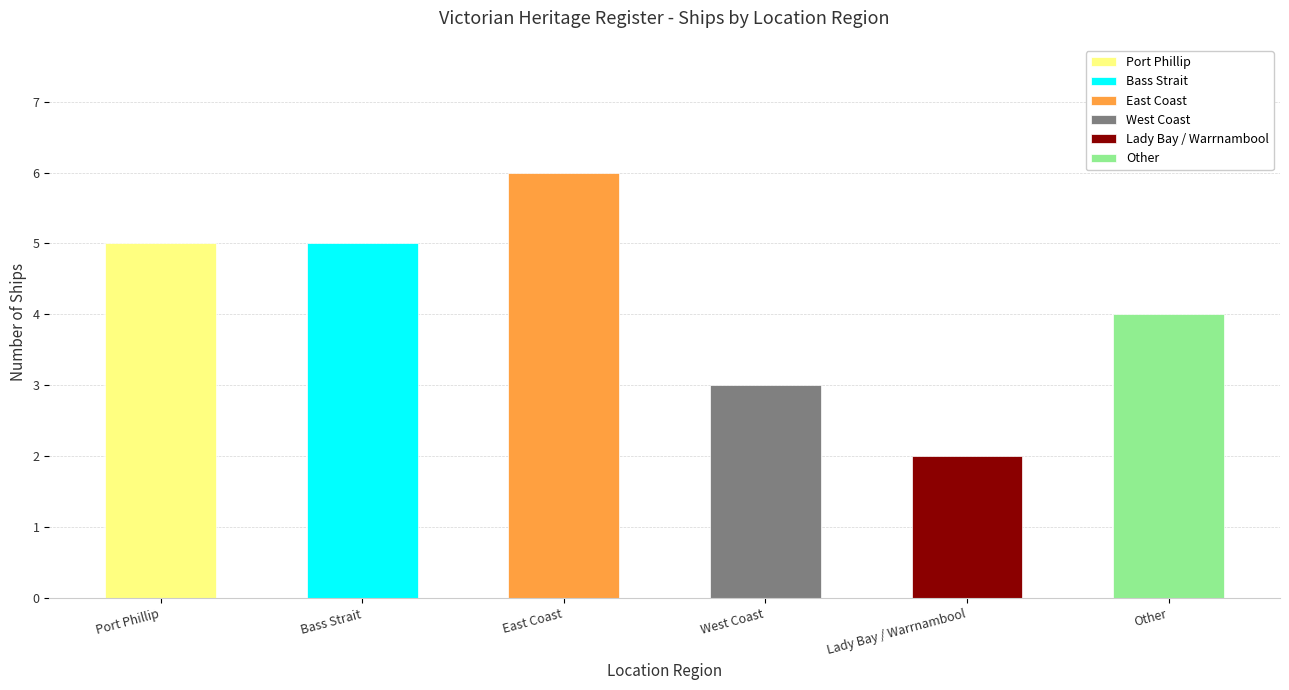

Count the values in the range 3 to 5.

4